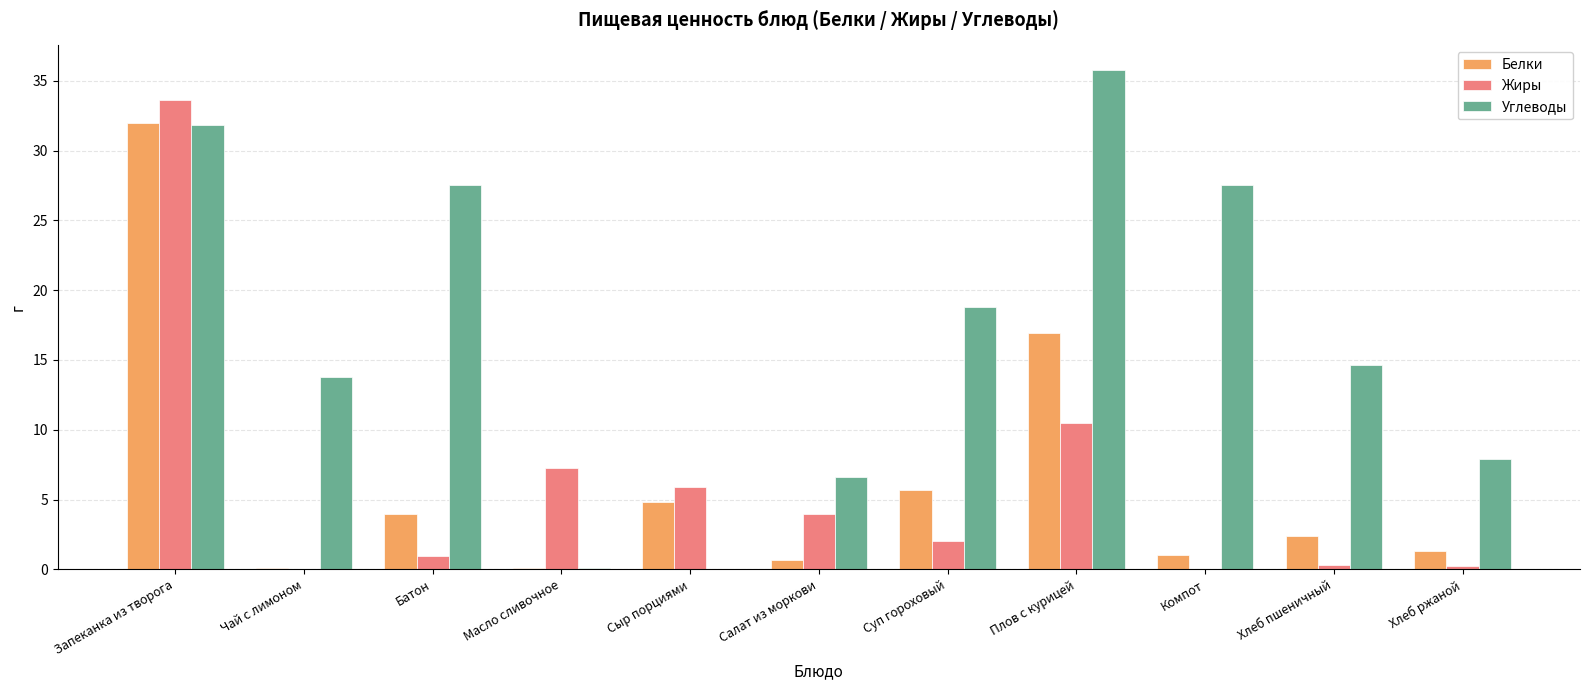

Where is Жиры nearest to the value 16?

Плов с курицей